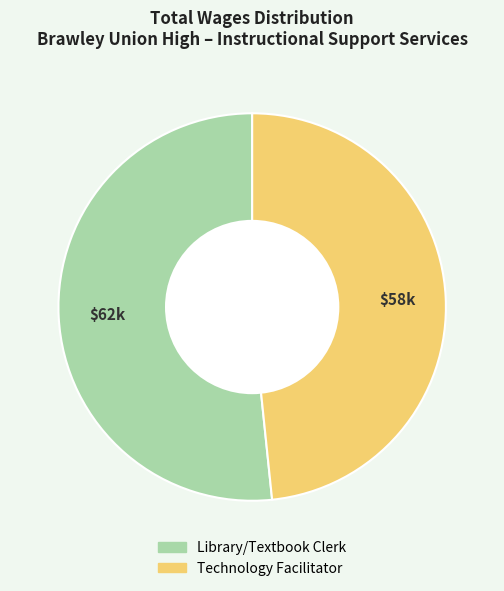

Count the number of slices in the pie.

2